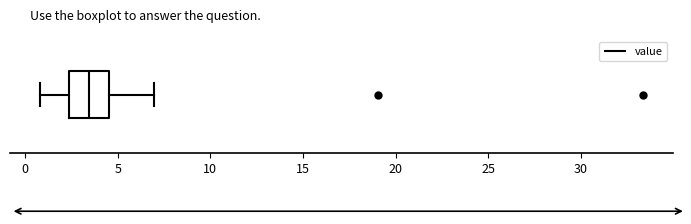

Where does the right whisker of the box end on the x-axis? The values are not printed on the chart, so give them approximately, as read against the axis.

7.0